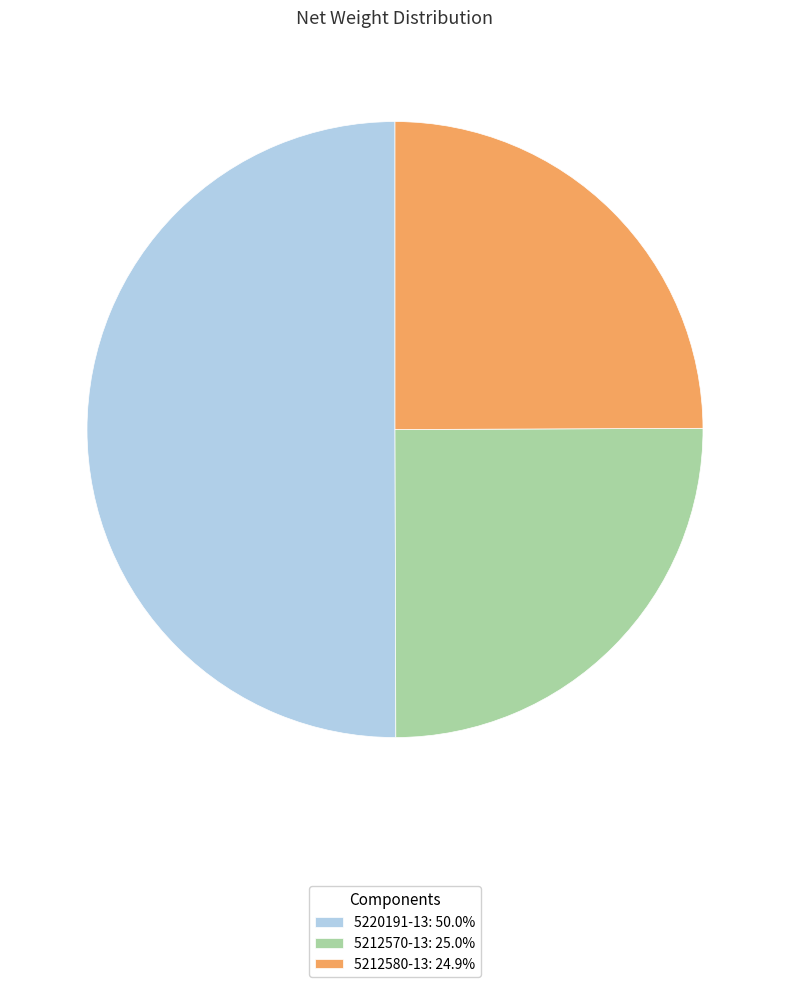

Does 5212570-13: 25.0% account for over 50% of the chart?

No